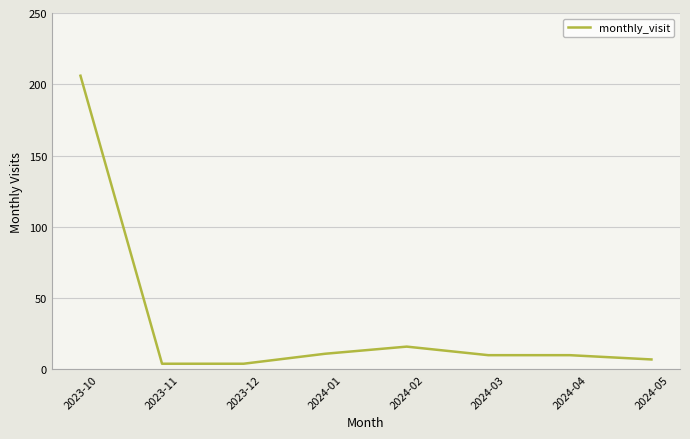

What is the change in value from 2023-10 to 2024-02?

-190